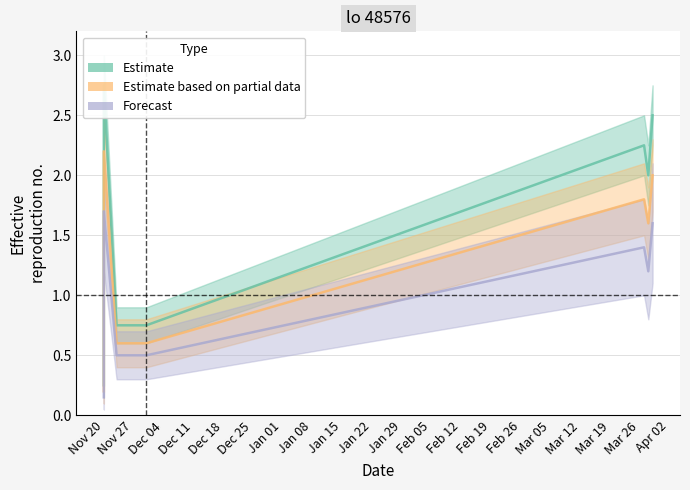

In Forecast, how many points are higher than both neighbors (excluding endpoints)?

1